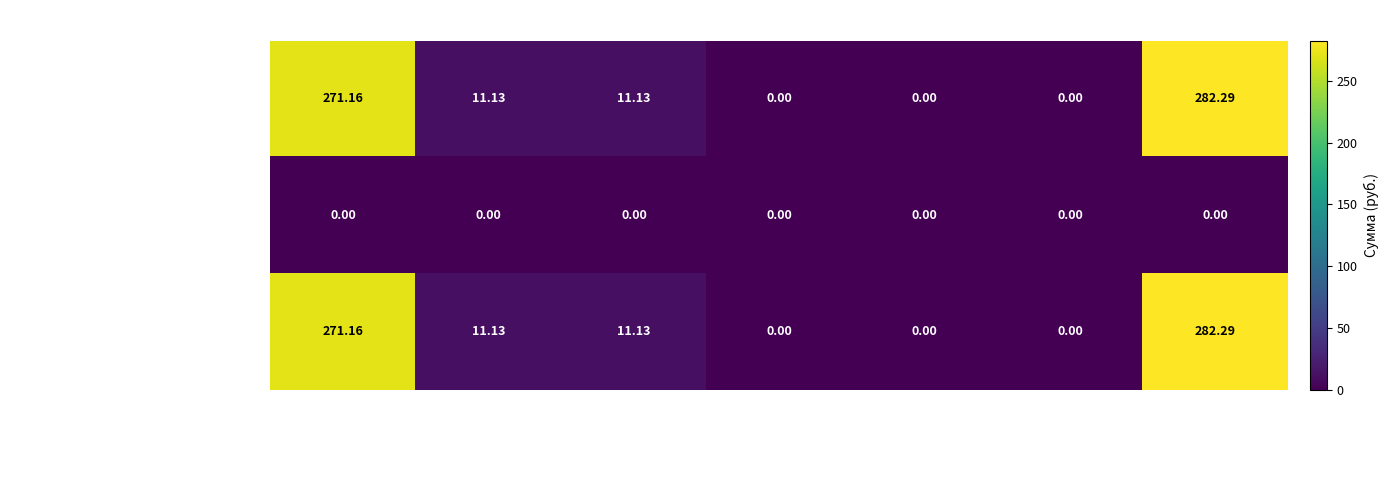

Which category has the highest value across all series?

Остаток на конец